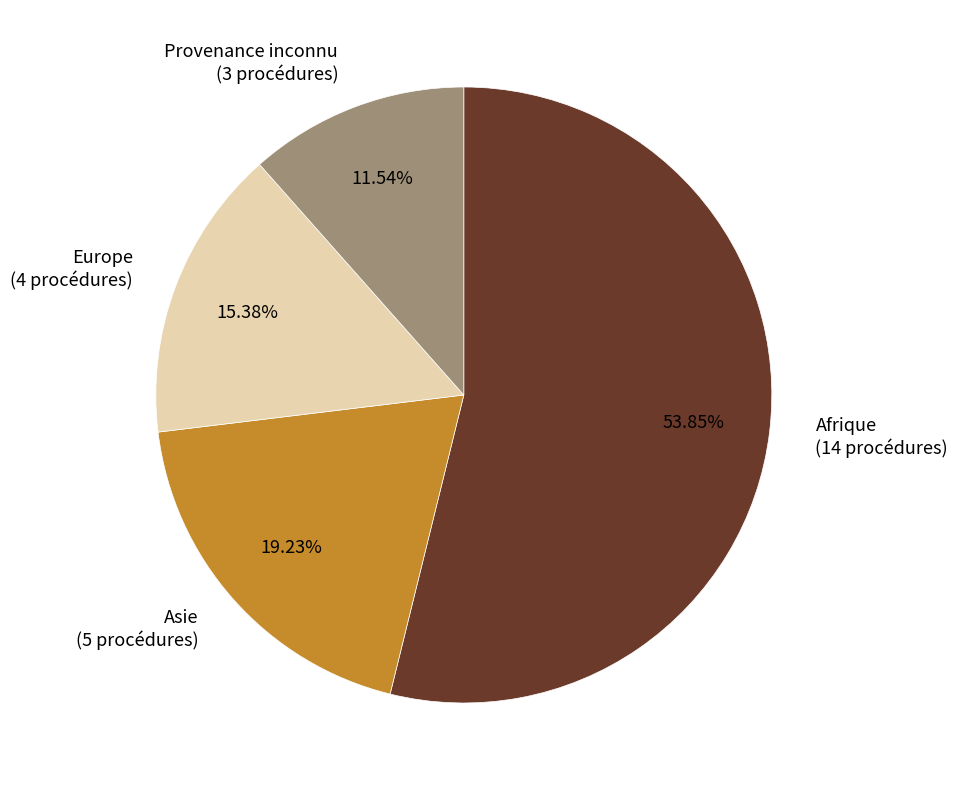

Count the number of slices in the pie.

4